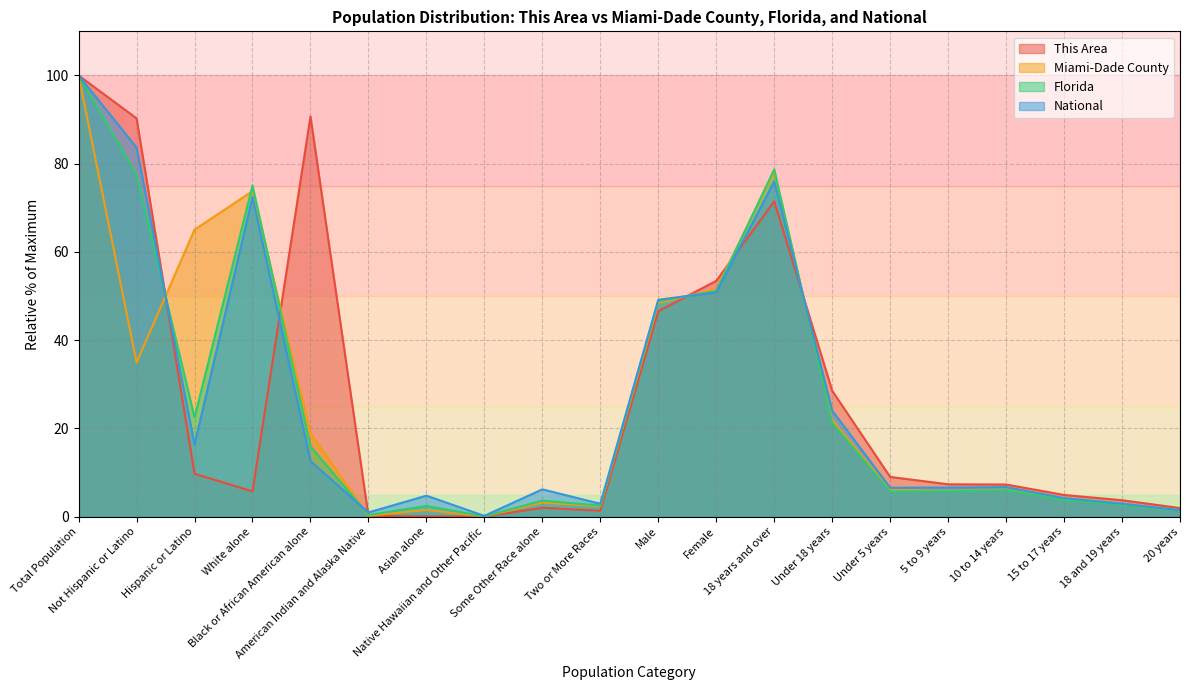

Is it true that Miami-Dade County equals 2.4 at 20 years?

False